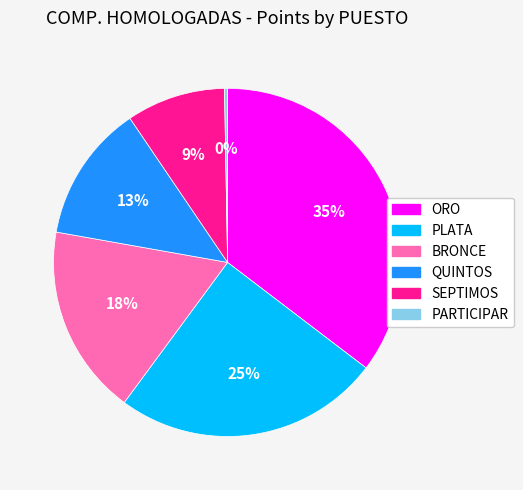

To the nearest percent, what portion does ORO represent?

35%